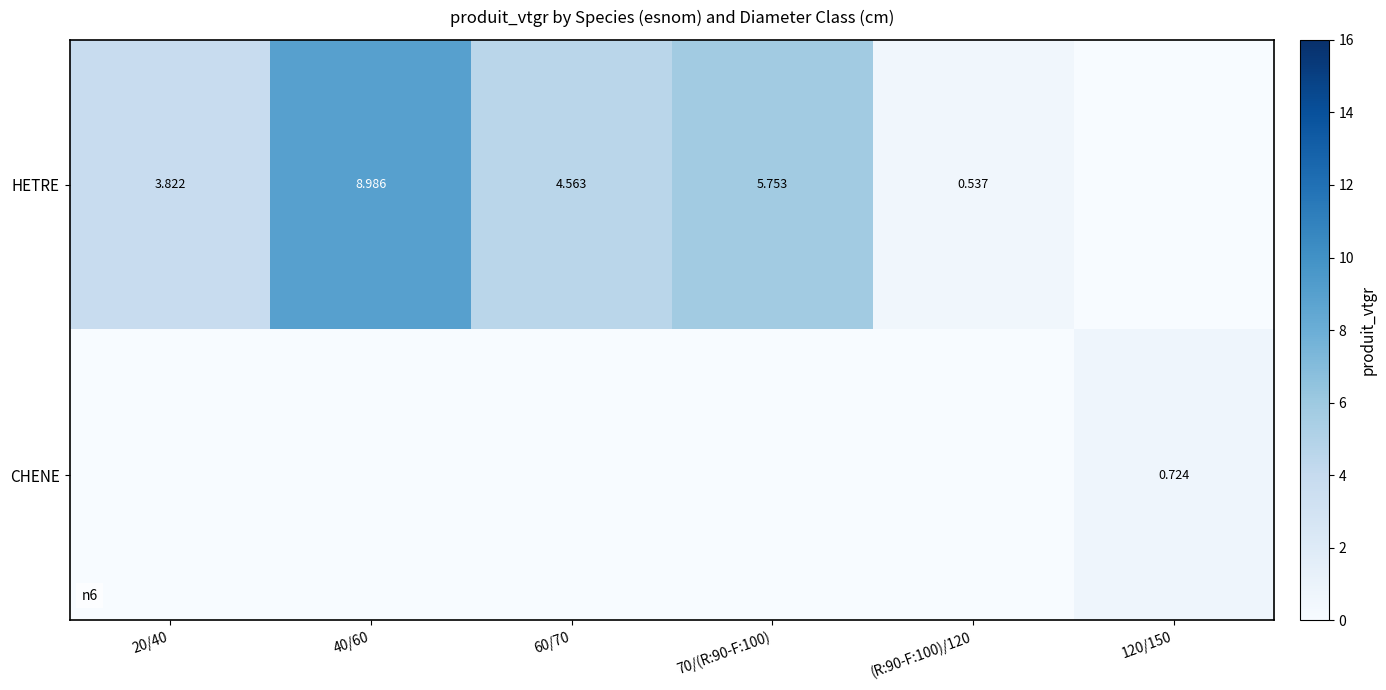

List the series in order of their overall mean, lowest first.

CHENE, HETRE